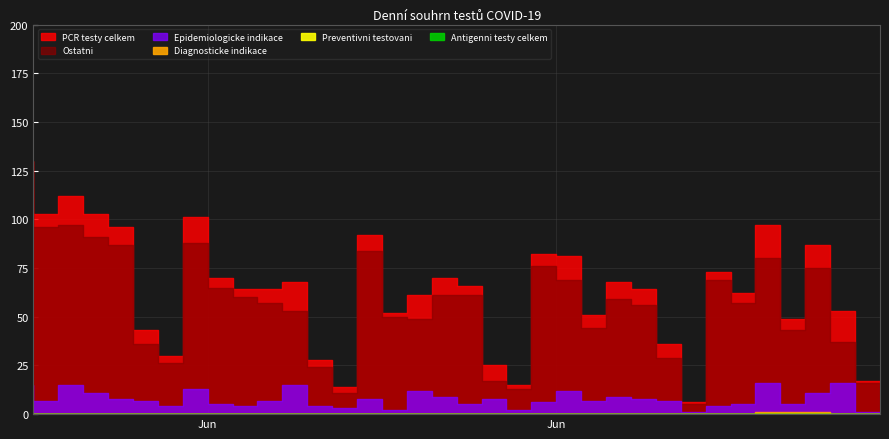

How many interior local valleys does the Epidemiologicke indikace series have?

10